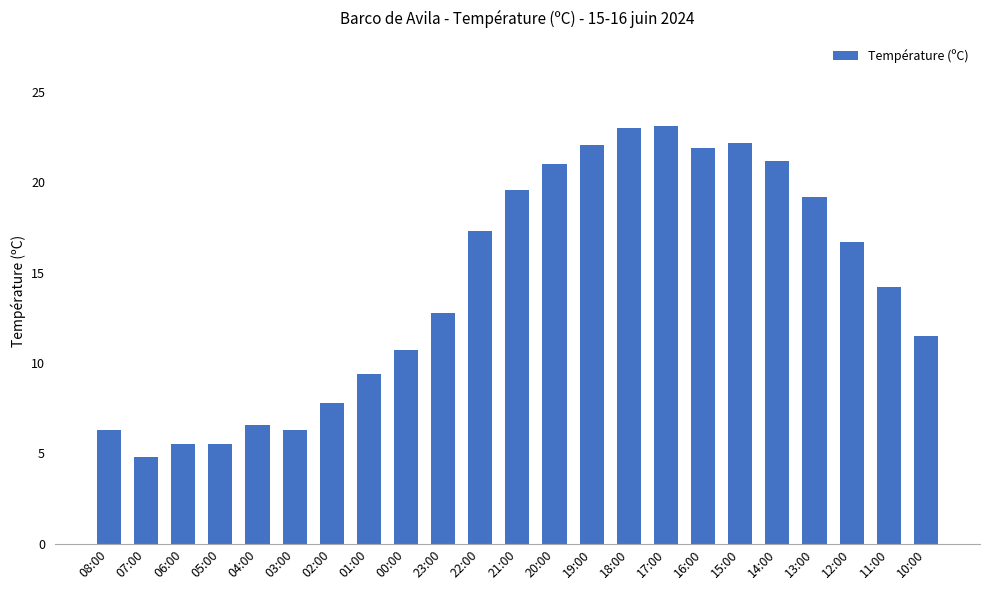

Is it true that the value at 12:00 is 9.0?

False